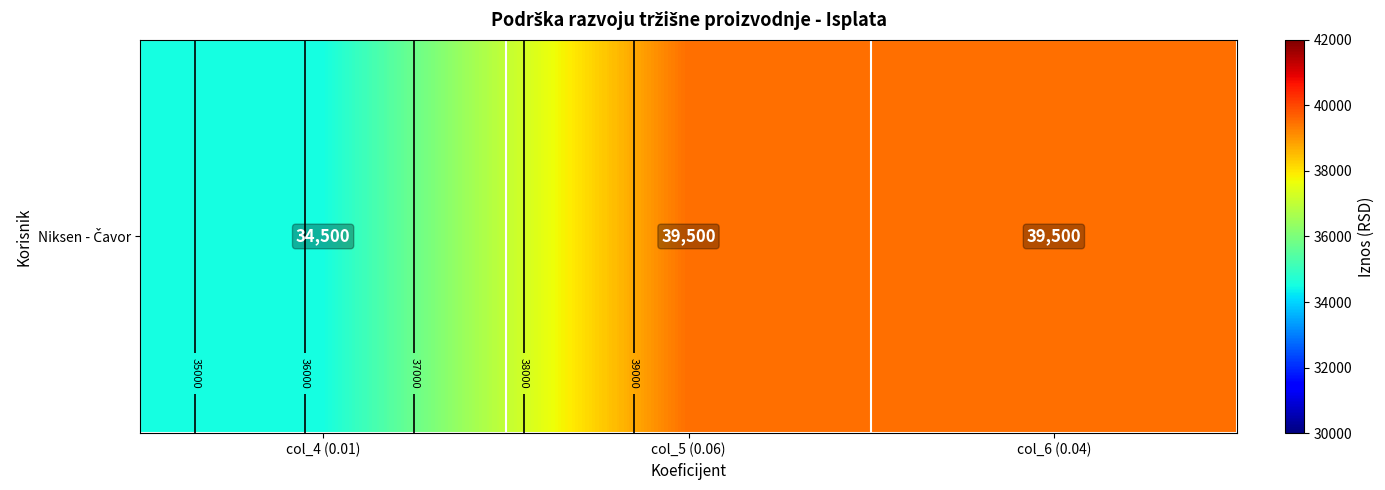

Reading left to right, what are all the values shown in this chart?

34500	39500	39500